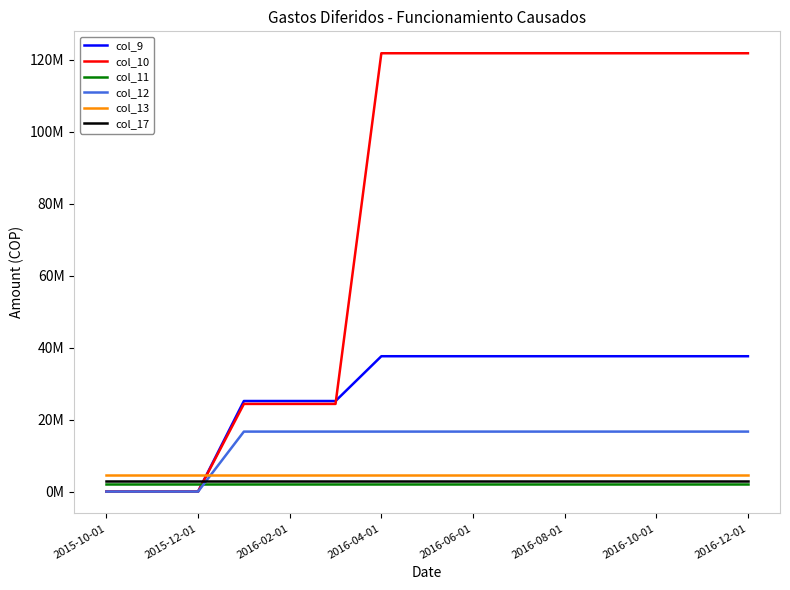

What is the label of the 10th point from the right?

2016-08-01